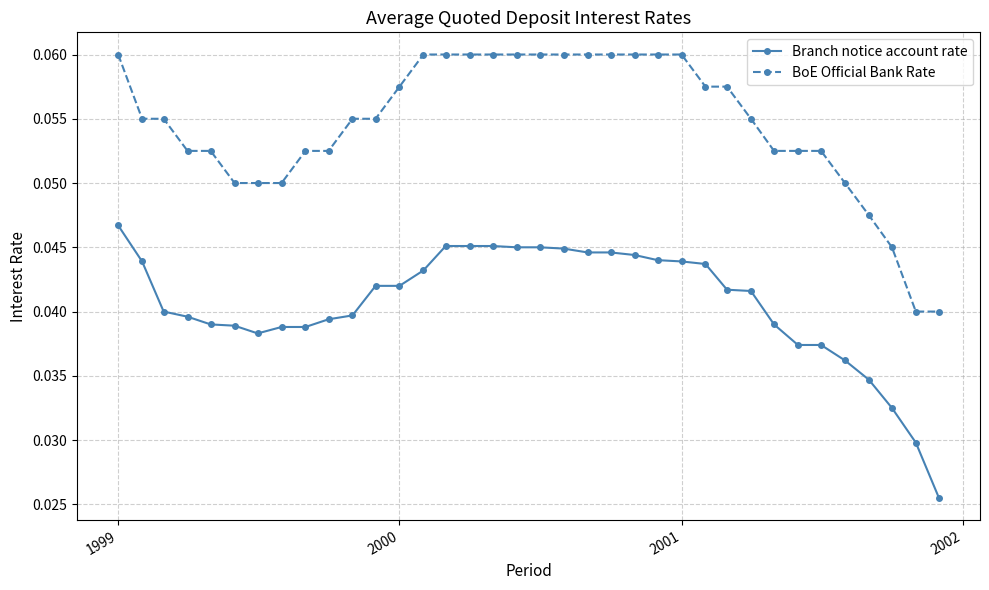

Which series has the largest total across all categories?

BoE Official Bank Rate